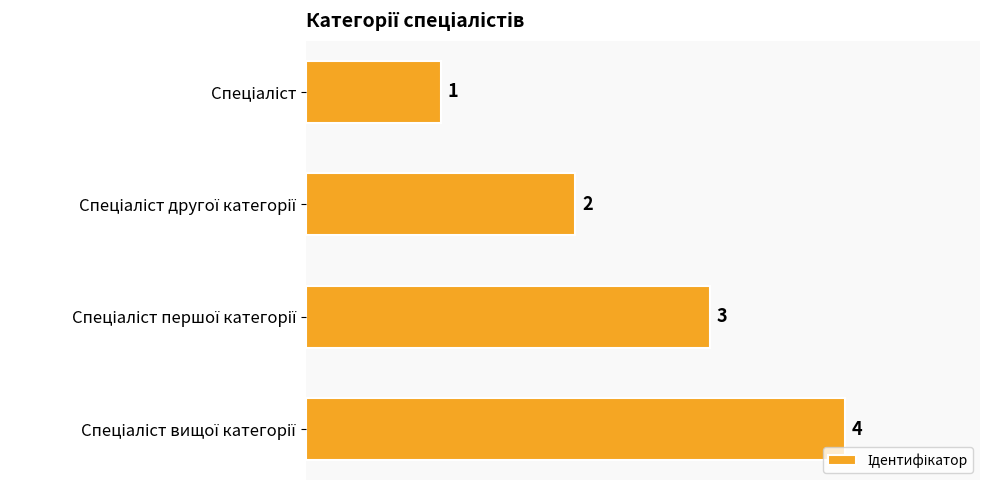

Count the values in the range 2 to 4.

3